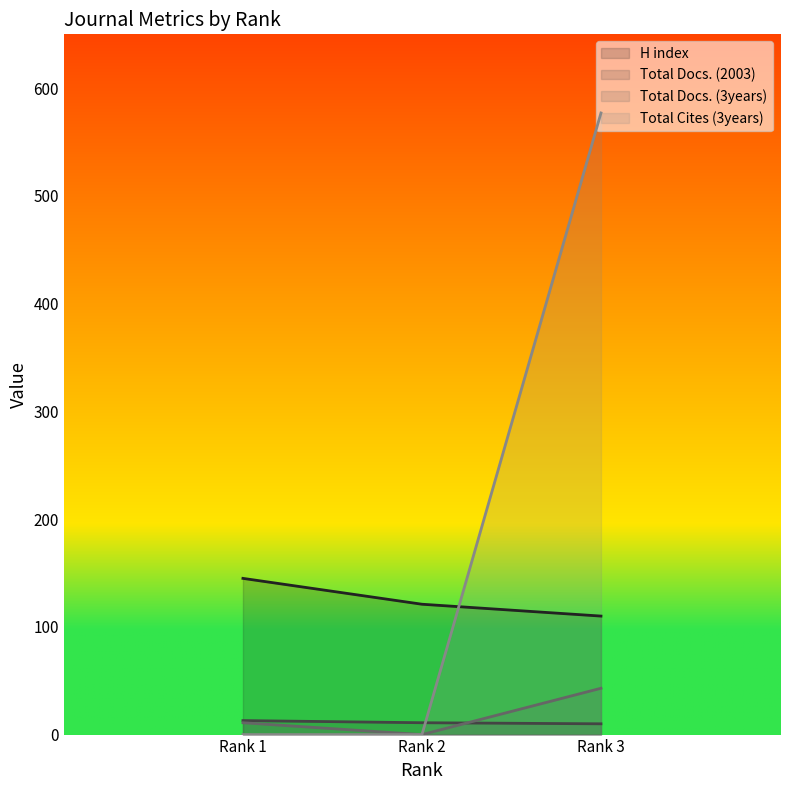

Is it true that Total Docs. (3years) equals -25 at Rank 2?

False